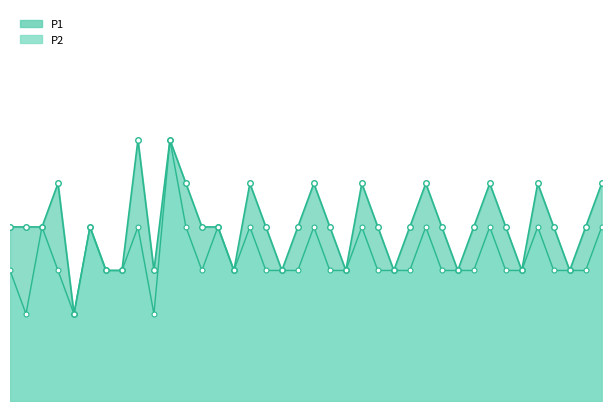

Which series changed the most between 2 and 31?

P2